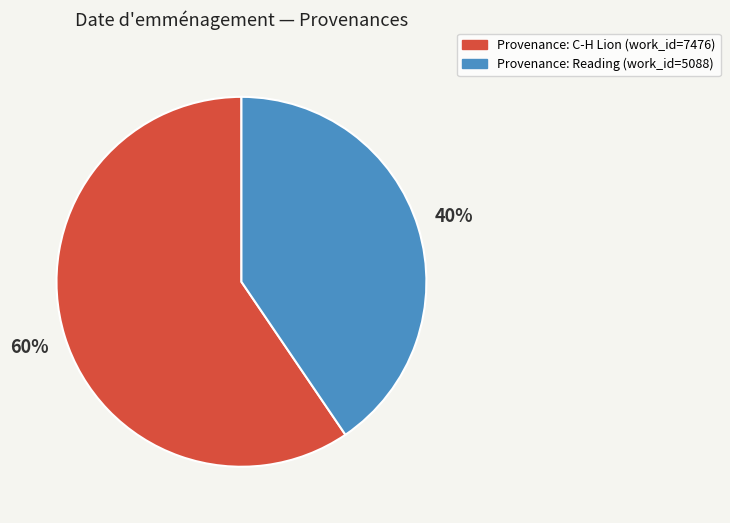

Is there a majority slice in this chart?

Yes